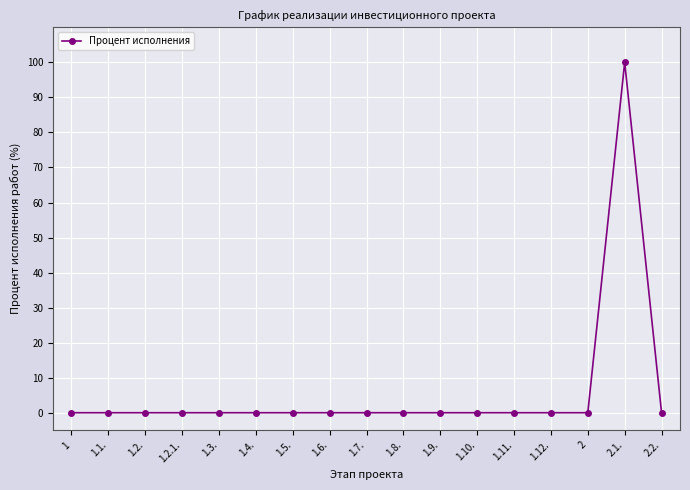

True or false: the data shows -68 at 1.3..

False